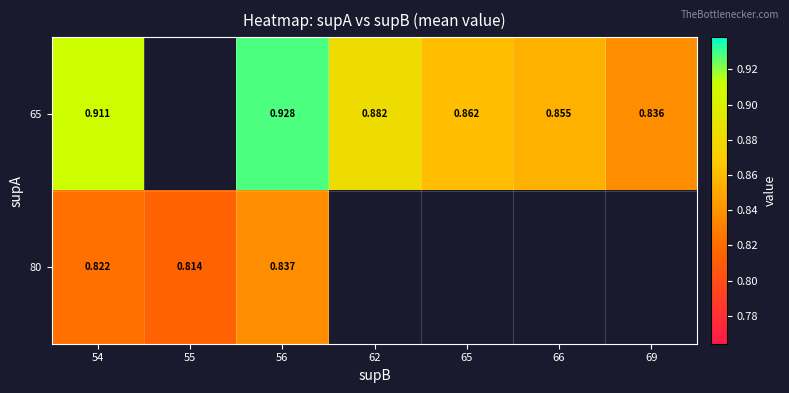

The value of 65 at 56 is 1.2. True or false?

False